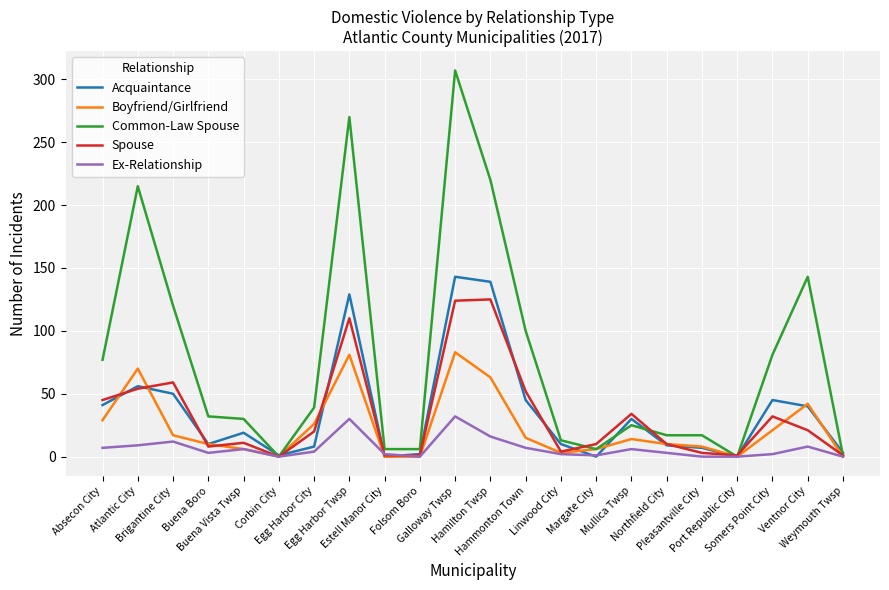

List the series in order of their peak value, lowest first.

Ex-Relationship, Boyfriend/Girlfriend, Spouse, Acquaintance, Common-Law Spouse